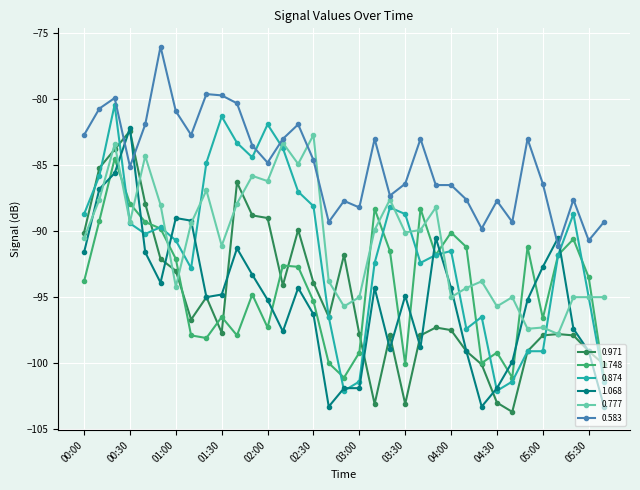

How many series are shown in this chart?

6